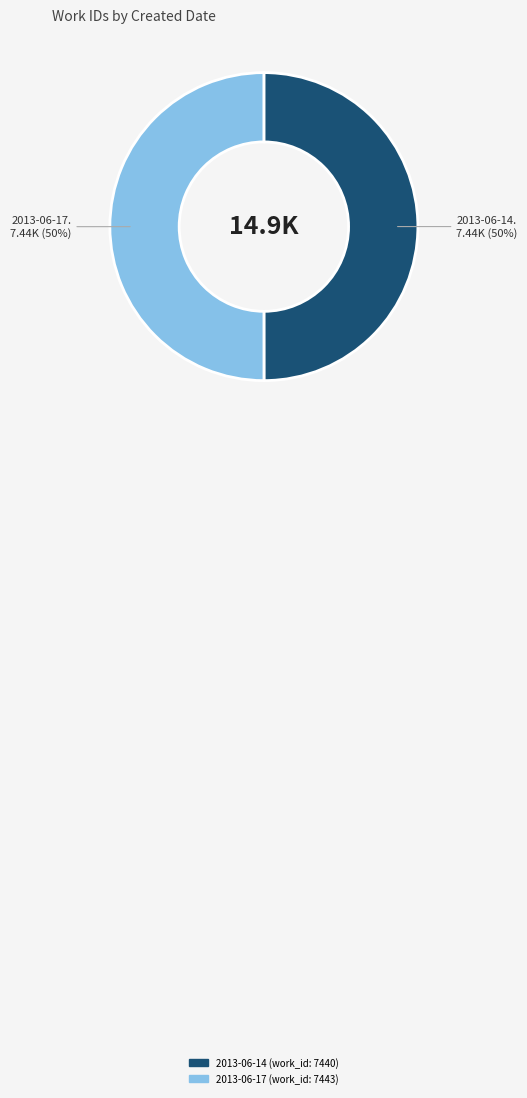

The 2013-06-14 slice represents 37% of the pie. True or false?

False